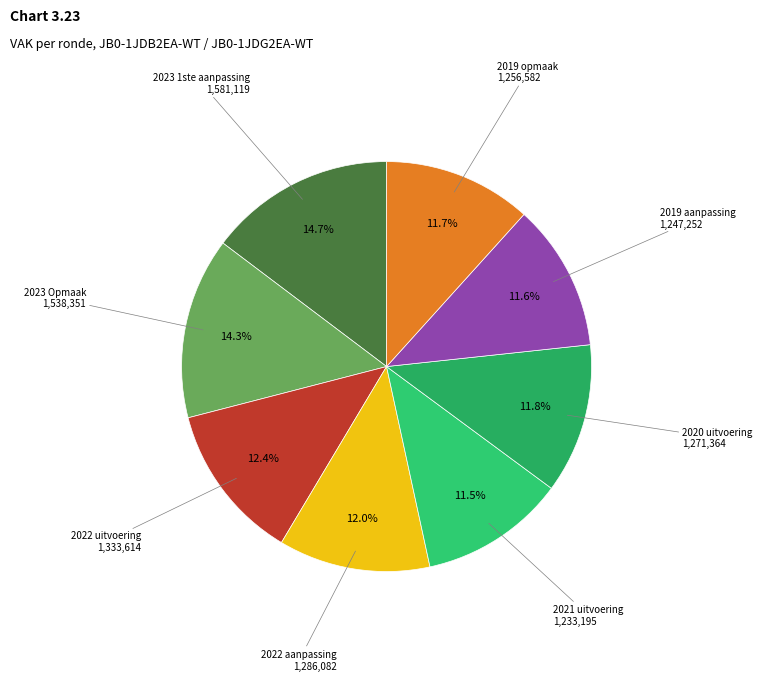

Which category has the biggest portion of the pie?

2023 1ste aanpassing